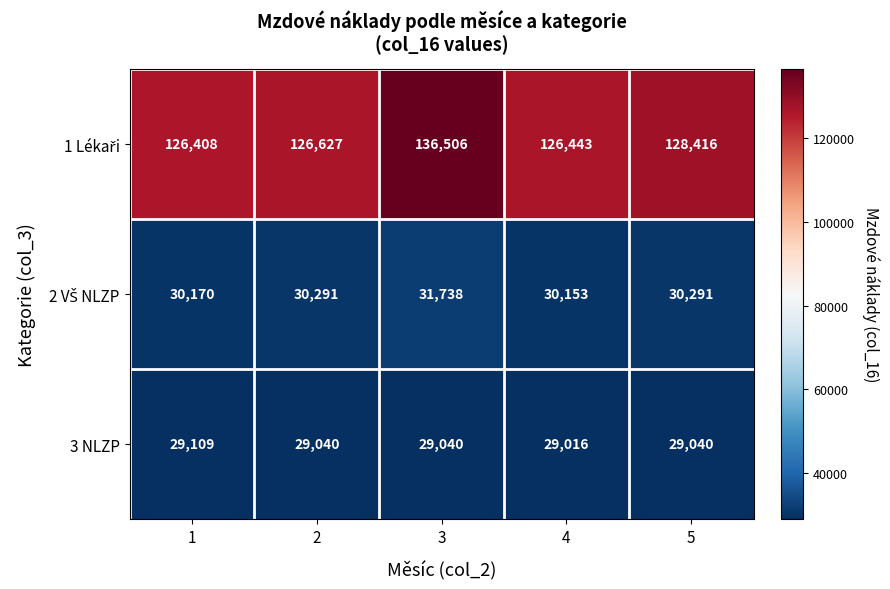

True or false: 3 NLZP has a value of 29016 at 4.

True